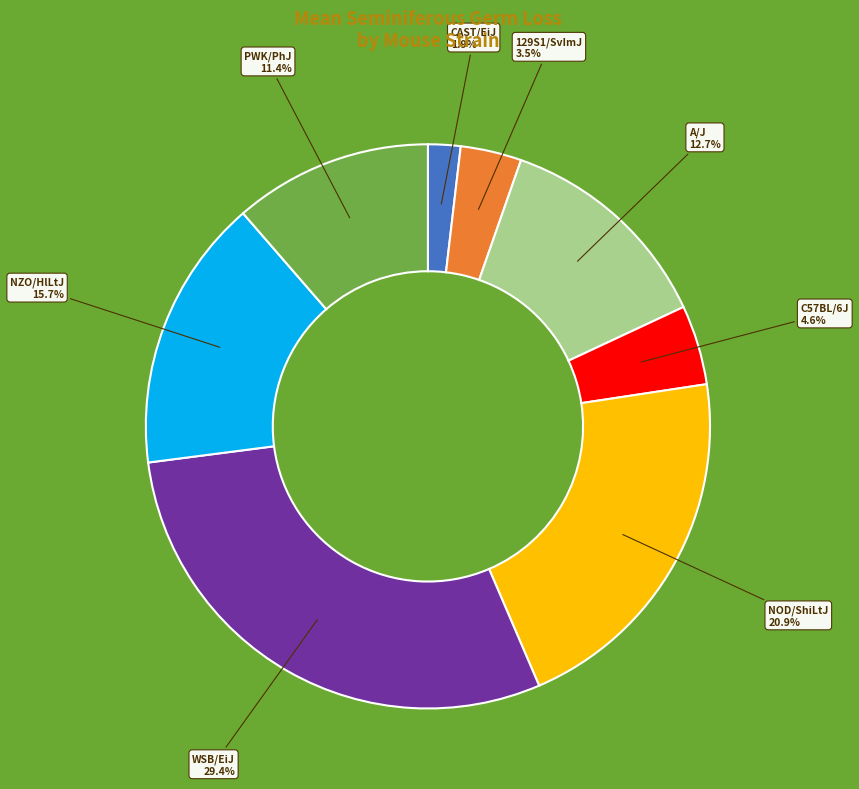

Does any single category account for the majority?

No